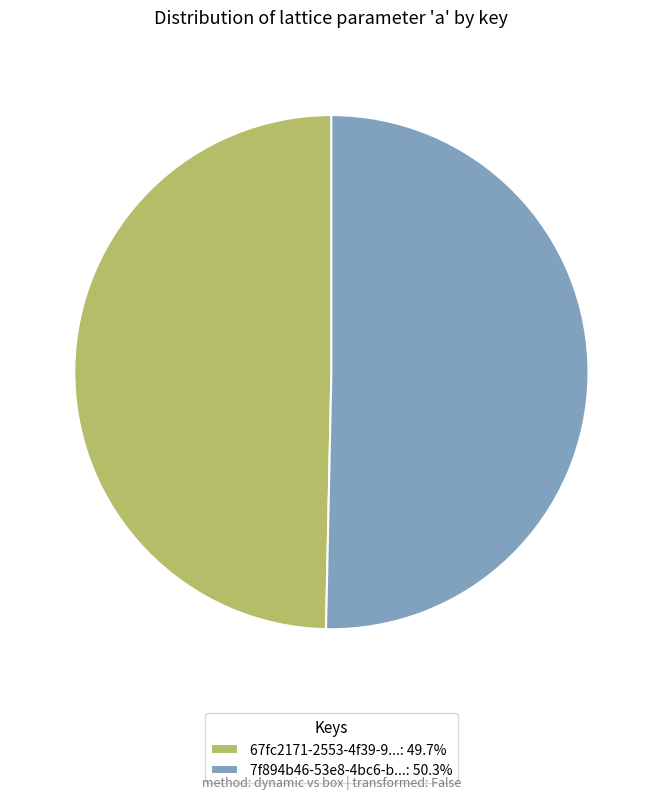

Is there a majority slice in this chart?

Yes